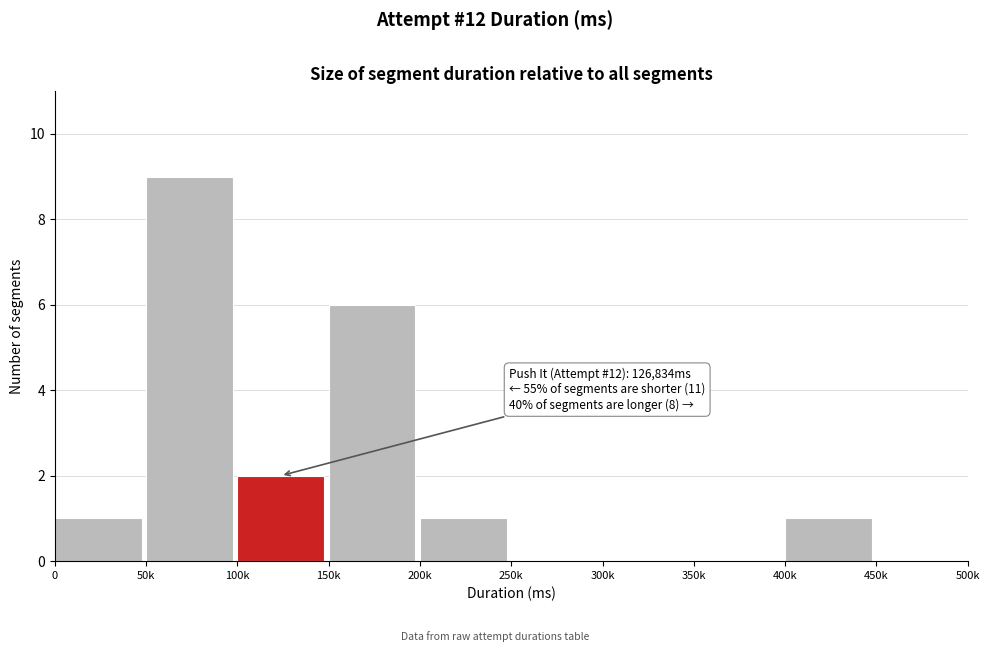

Reading left to right, transcribe all the data shown in this chart.

0=1	50k=9	100k=2	150k=6	200k=1	250k=0	300k=0	350k=0	400k=1	450k=0